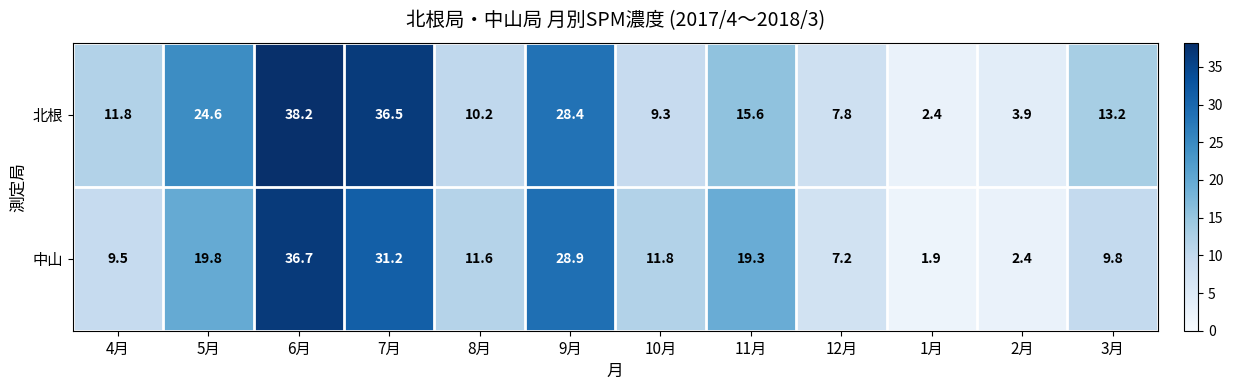

The value of 中山 at 7月 is 53.4. True or false?

False